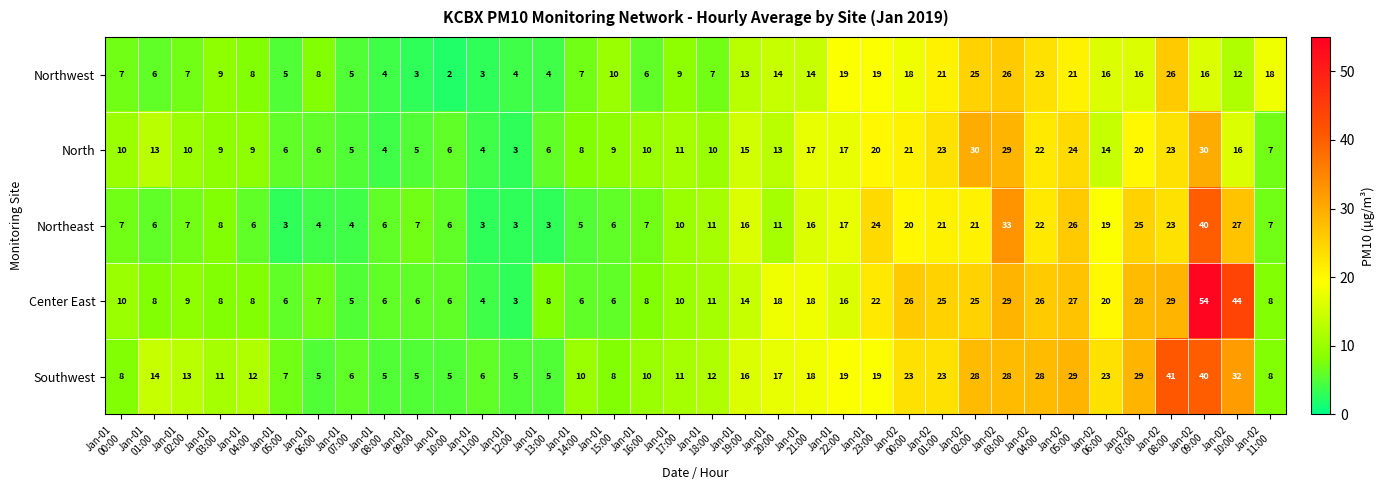

What is the total value across all series at Jan-02
02:00?

129